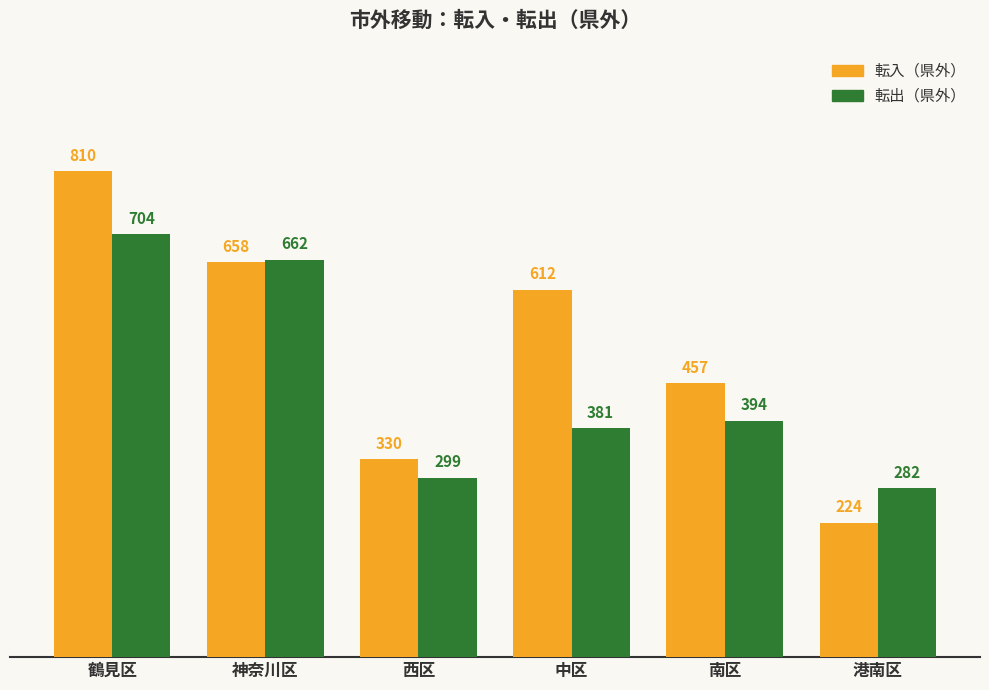

Which series has the largest range (max minus min)?

転入（県外）